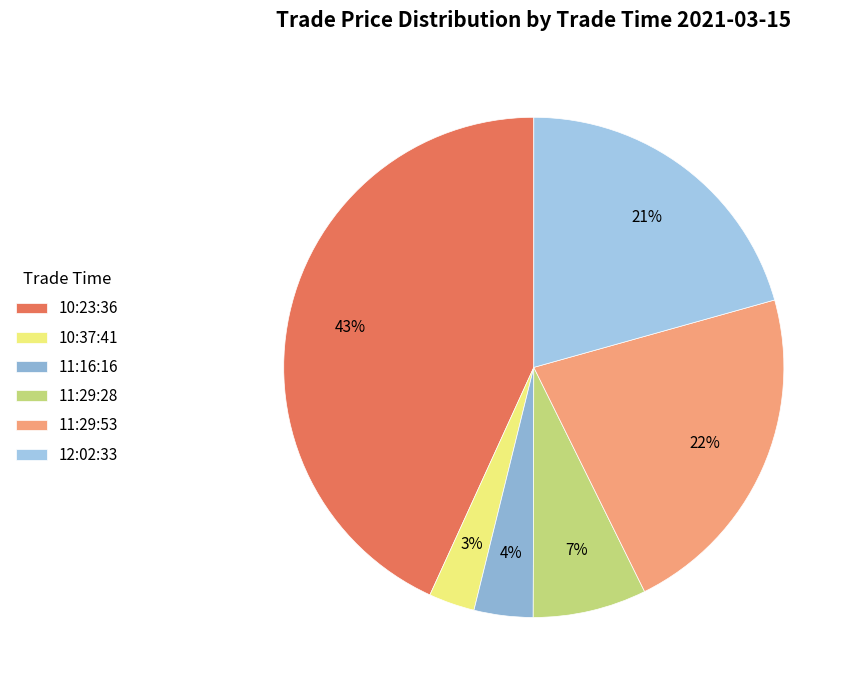

Combined, do 10:23:36 and 10:37:41 account for over 50%?

No